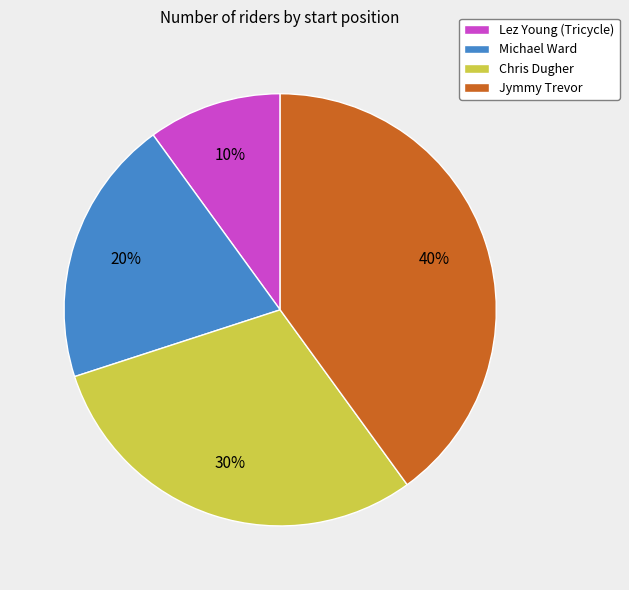

To the nearest percent, what is the combined percentage of Michael Ward and Chris Dugher?

50%